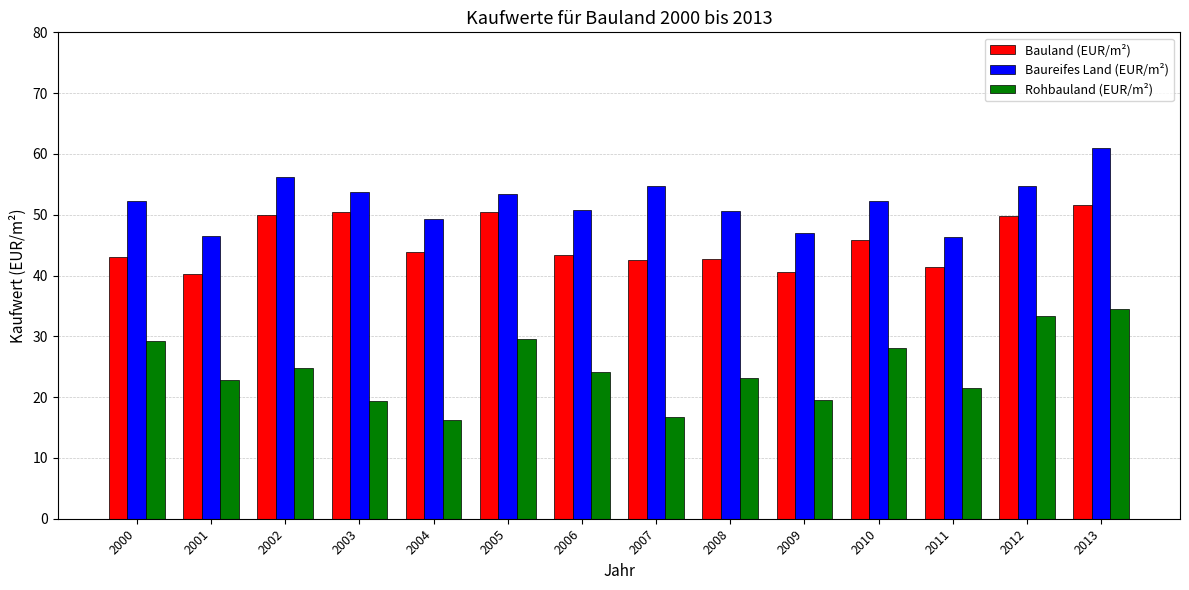

How many groups of bars are there?

14